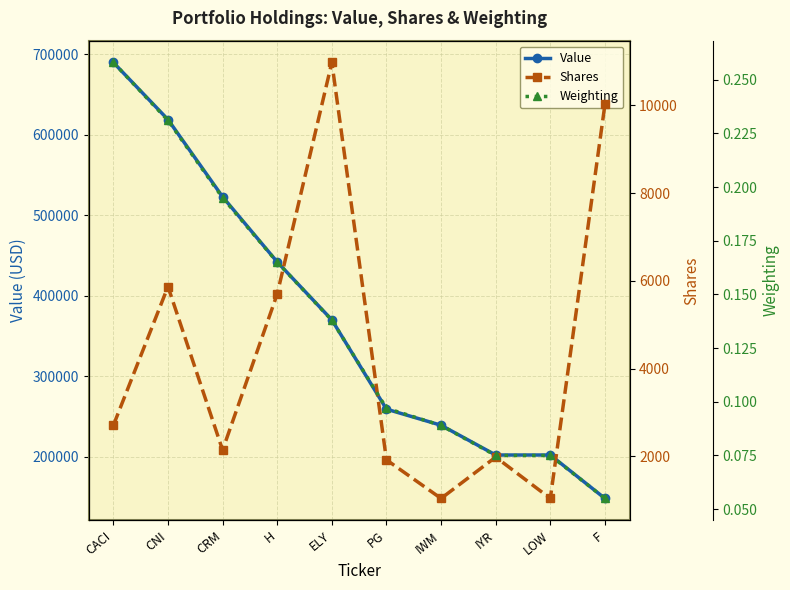

True or false: Shares and Weighting cross at least once.

False